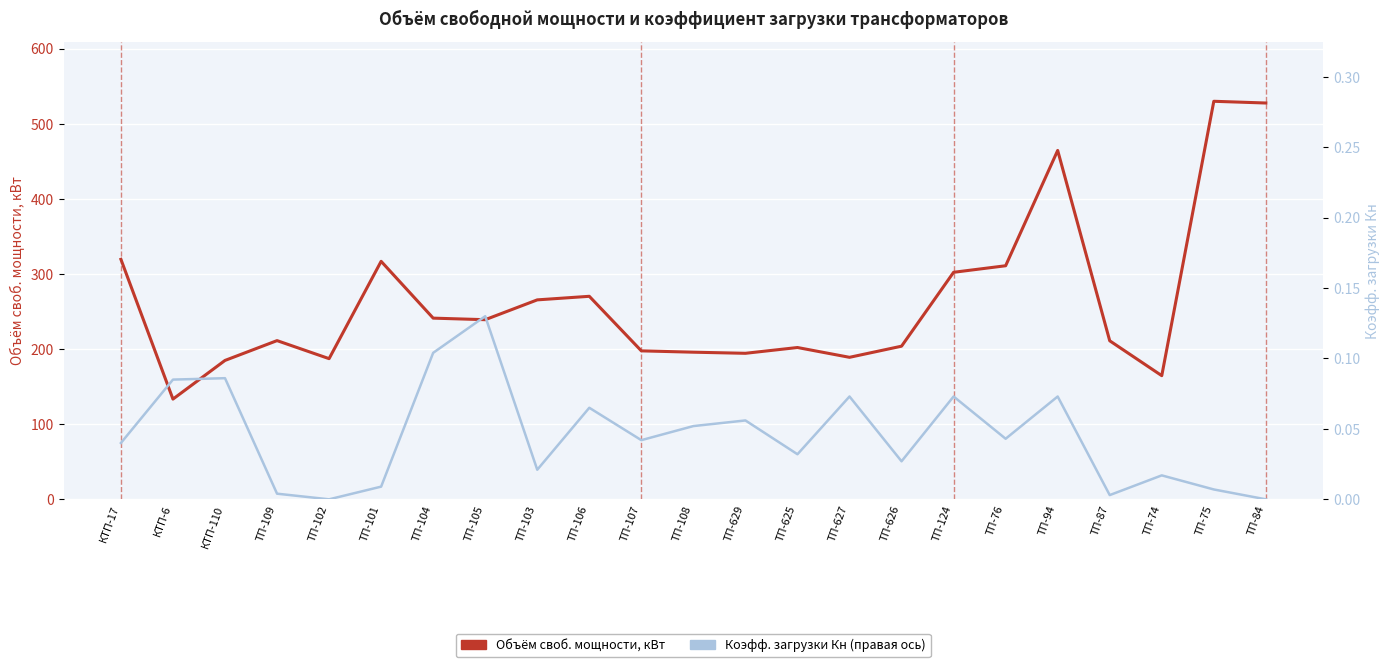

What is the difference between the maximum and minimum values in the Объём своб. мощности, кВт series?

396.6